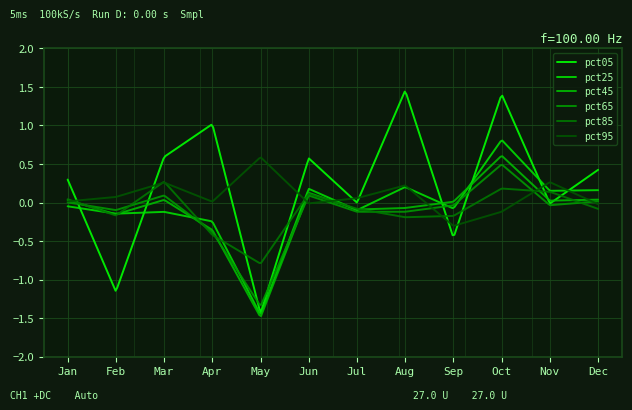

Does the chart display data point markers on the line(s)?

No